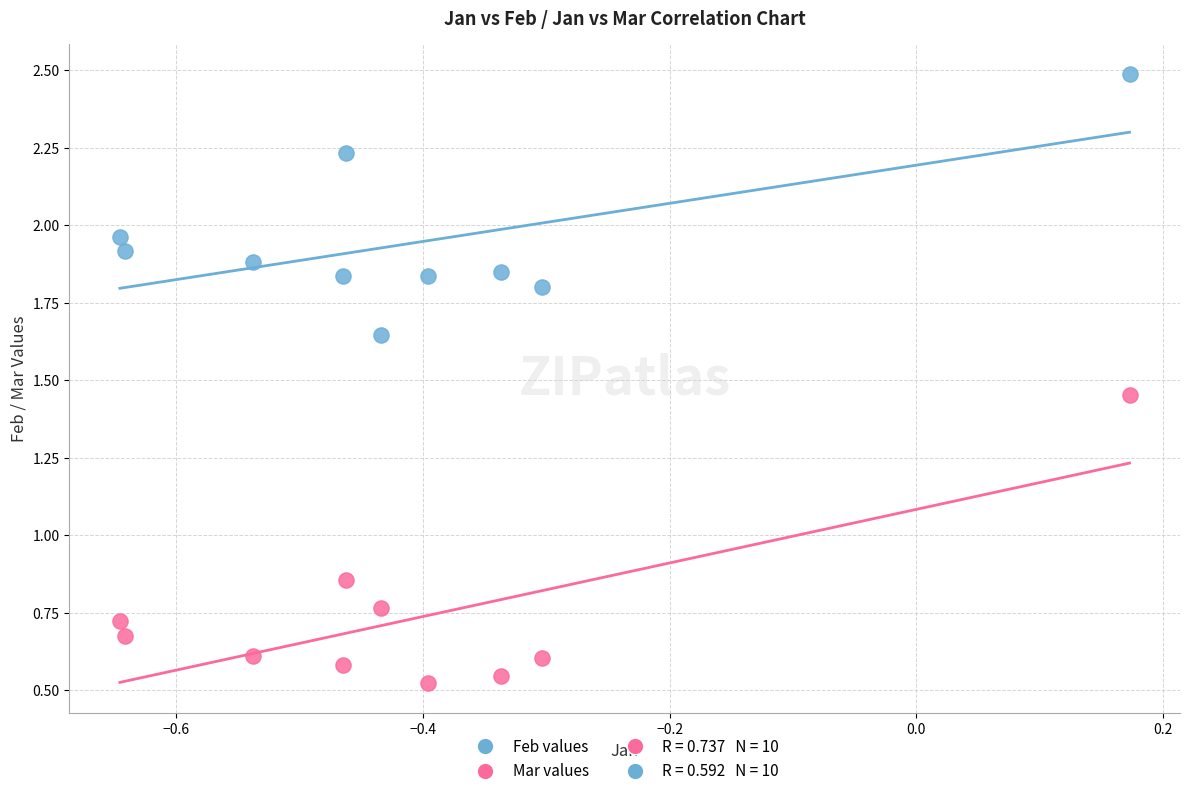

Which series contains the highest Y value?

Feb values